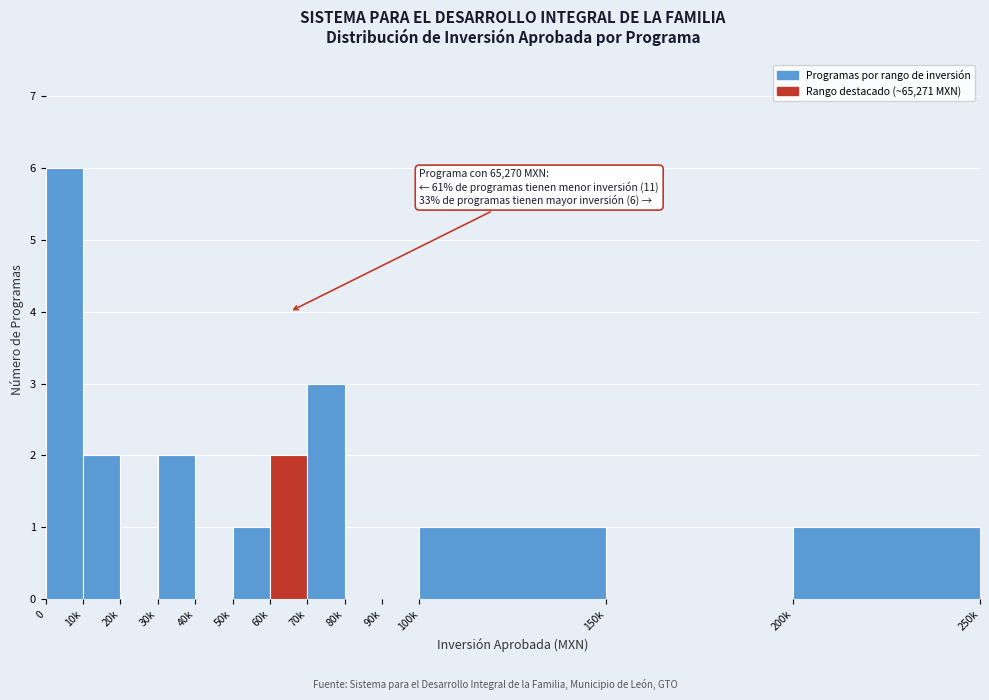

Reading right to left, what are all the values shown in this chart?

200k=1	150k=0	100k=1	90k=0	80k=0	70k=3	60k=2	50k=1	40k=0	30k=2	20k=0	10k=2	0=6